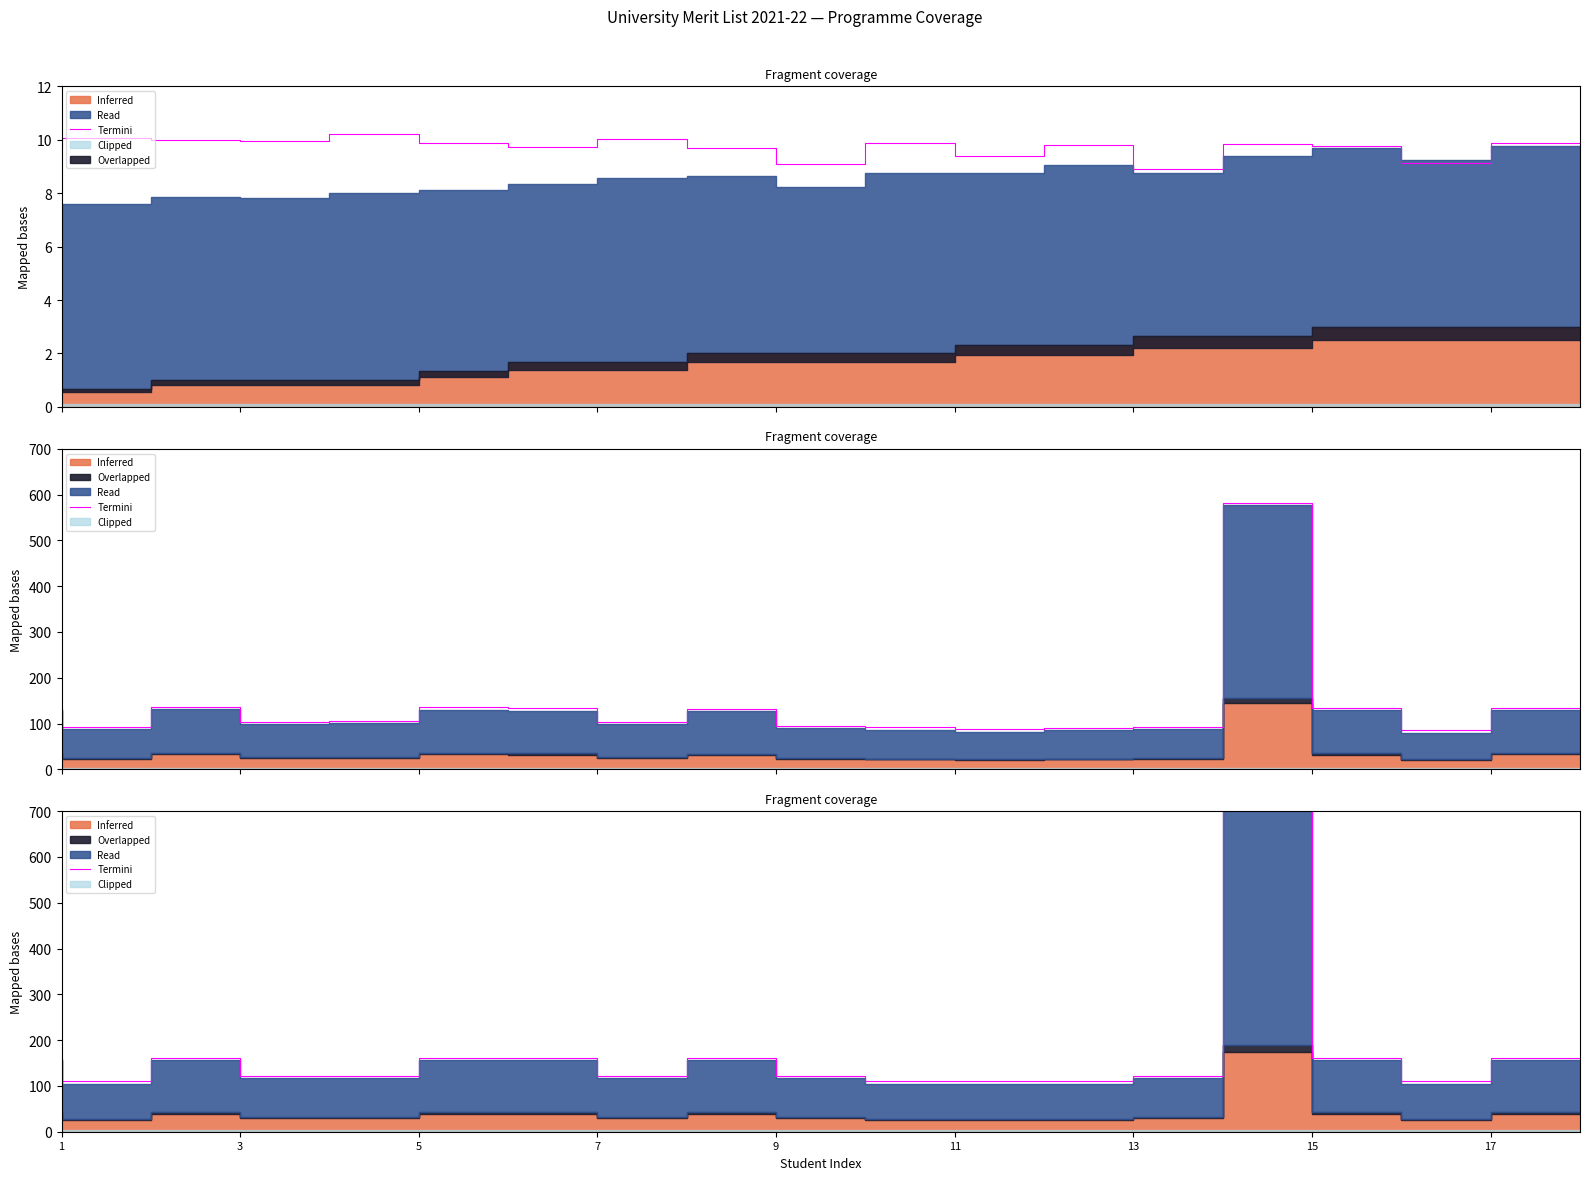

Where is the first local maximum?

3